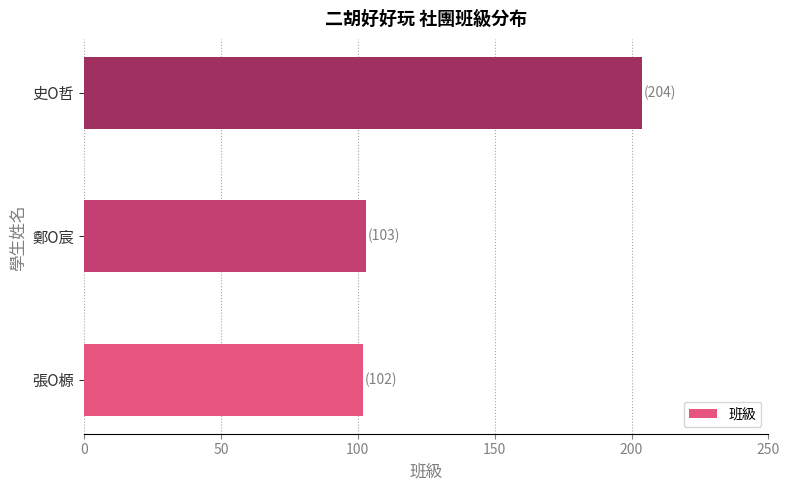

Reading top to bottom, list all the values displayed in this chart.

204	103	102